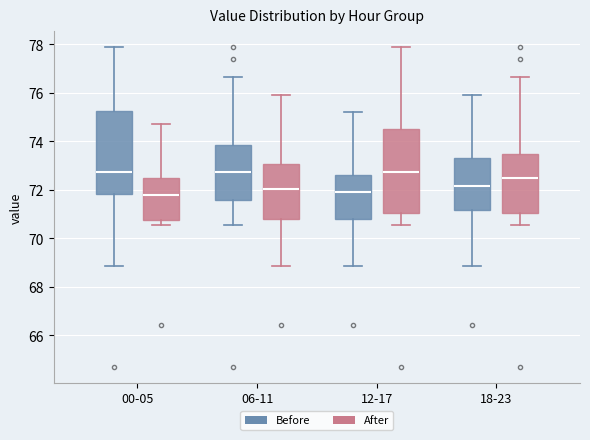

Reading left to right, read every box against the y-axis: the position of its median line, the range the box covers, and the ends of its whiskers. The values are not printed on the chart, so give them approximately, as read against the axis.

00-05 (Before): median 72.8, box 71.8 to 75.2, whiskers 68.8 to 77.8
00-05 (After): median 71.8, box 70.8 to 72.6, whiskers 70.6 to 74.8
06-11 (Before): median 72.8, box 71.6 to 73.8, whiskers 70.6 to 76.6
06-11 (After): median 72.0, box 70.8 to 73.0, whiskers 68.8 to 76.0
12-17 (Before): median 72.0, box 70.8 to 72.6, whiskers 68.8 to 75.2
12-17 (After): median 72.8, box 71.0 to 74.6, whiskers 70.6 to 77.8
18-23 (Before): median 72.2, box 71.2 to 73.4, whiskers 68.8 to 76.0
18-23 (After): median 72.6, box 71.0 to 73.4, whiskers 70.6 to 76.6